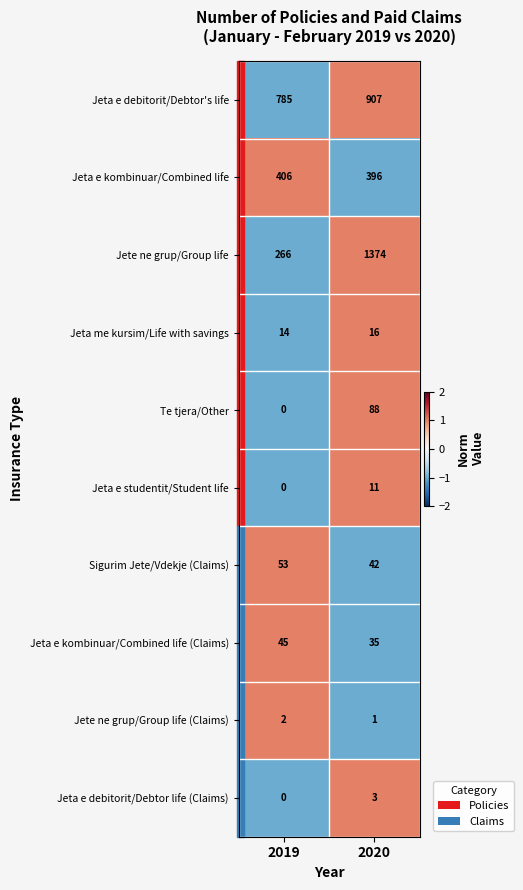

At which category does the chart reach its minimum across all series?

2019